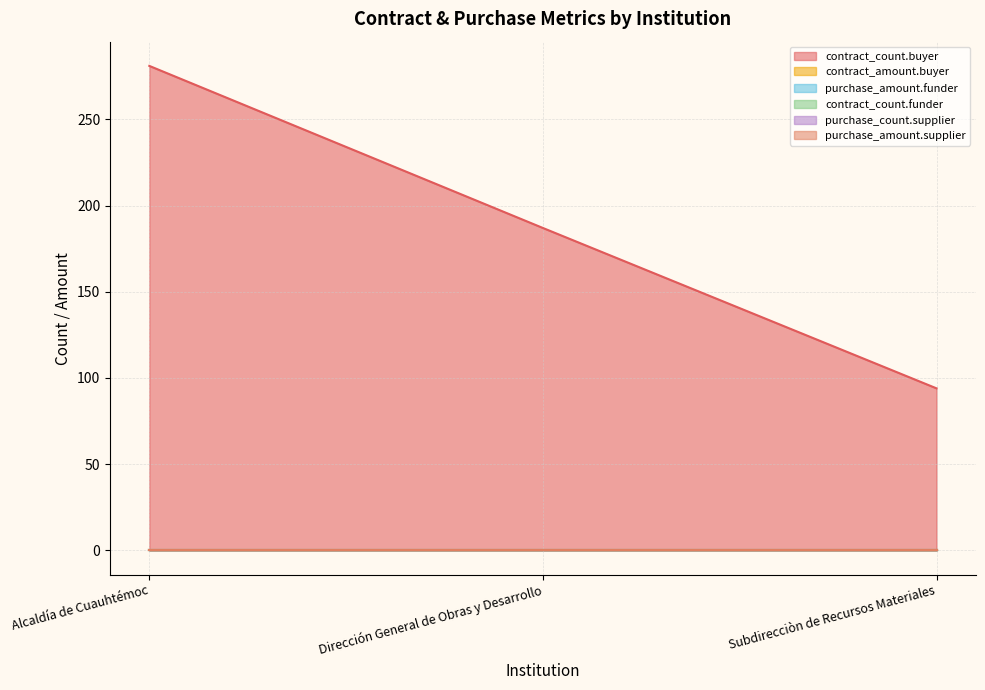

At how many categories does at least one series exceed 106?

2